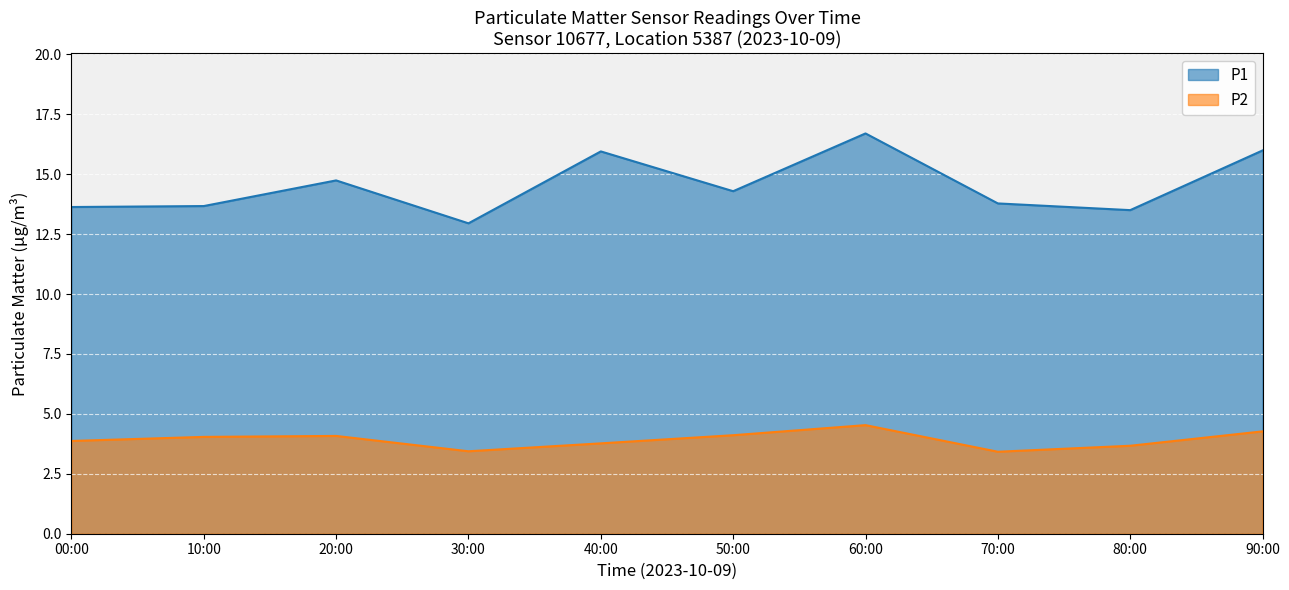

Which label corresponds to the largest value in the chart?

60:00